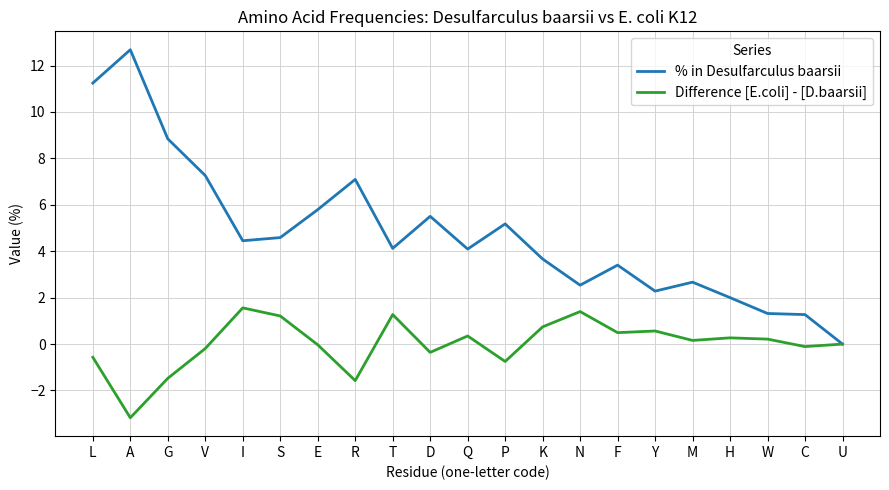

Where is the first local maximum for % in Desulfarculus baarsii?

A